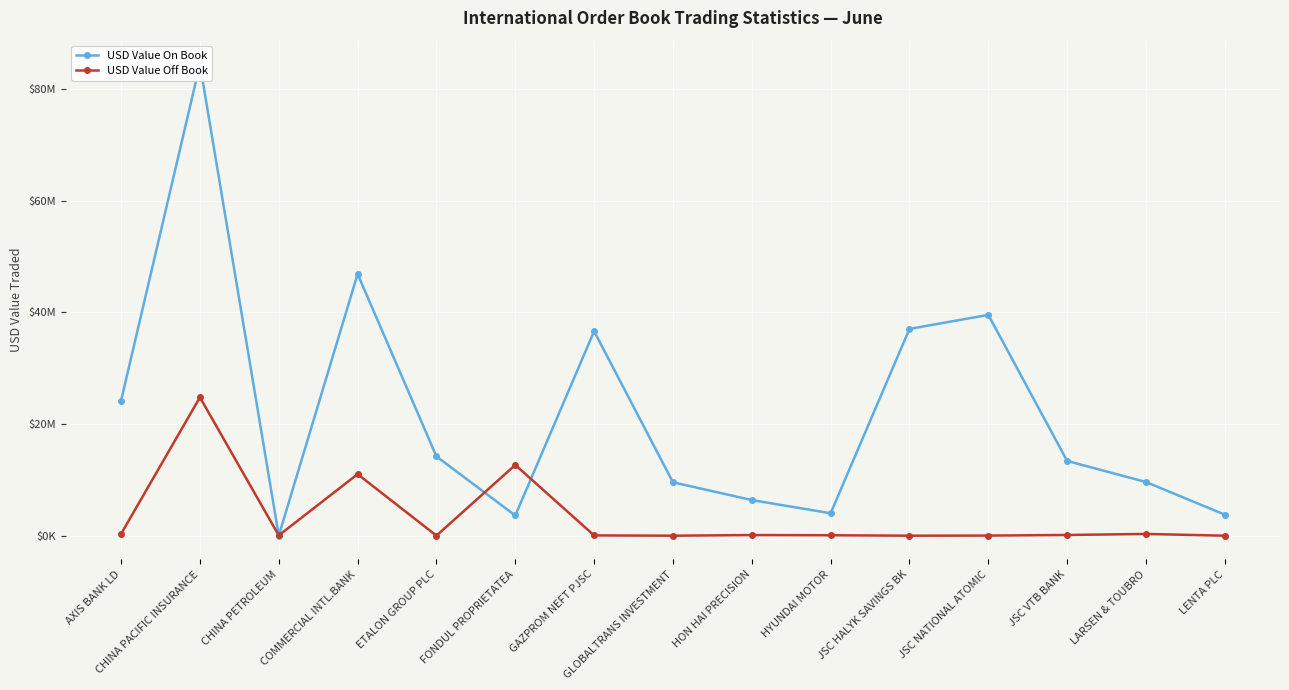

How many lines are shown in the chart?

2